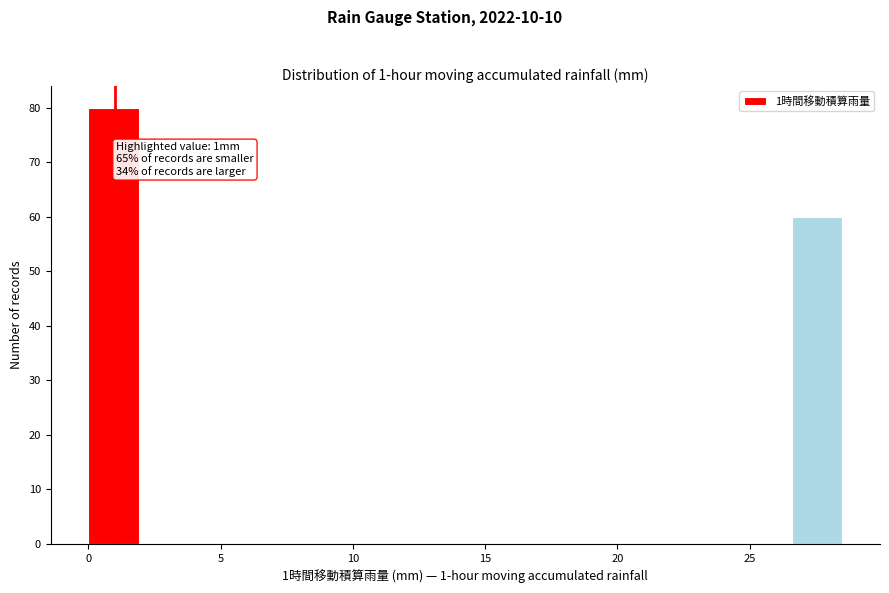

Read against the x-axis, roughly where is the centre of the tallest bar?

1.0